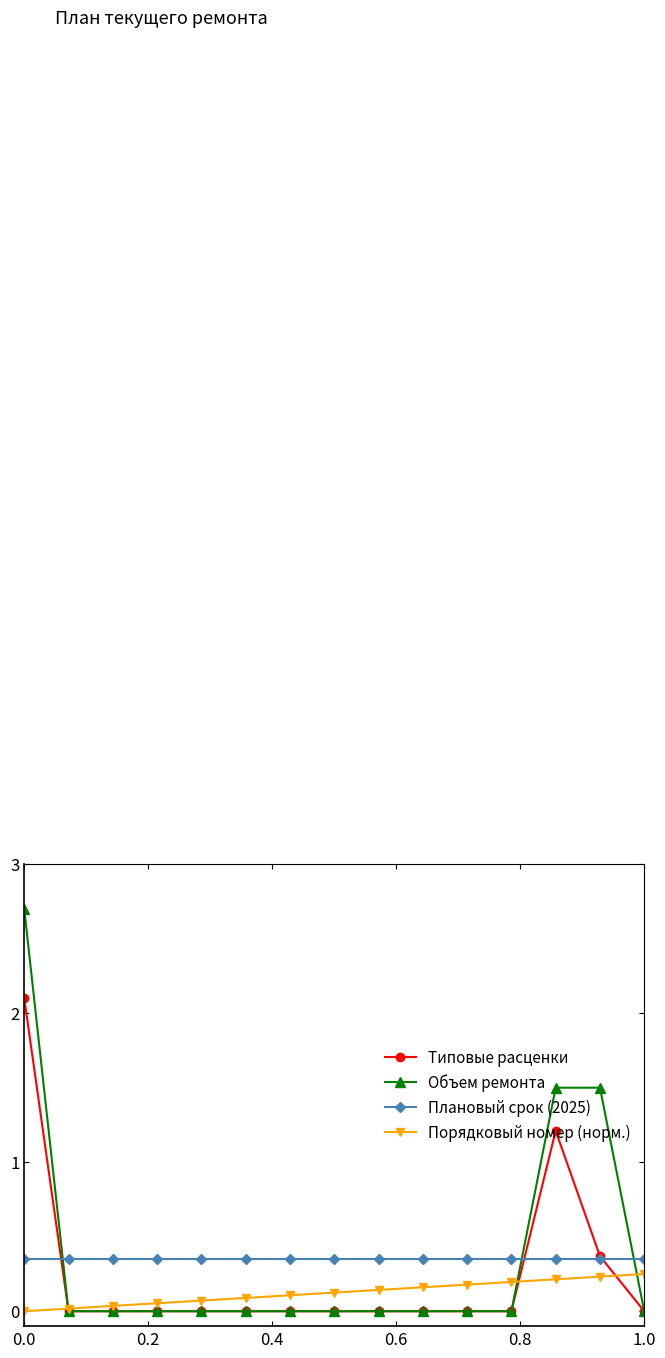

What is the greatest value displayed?

2.7